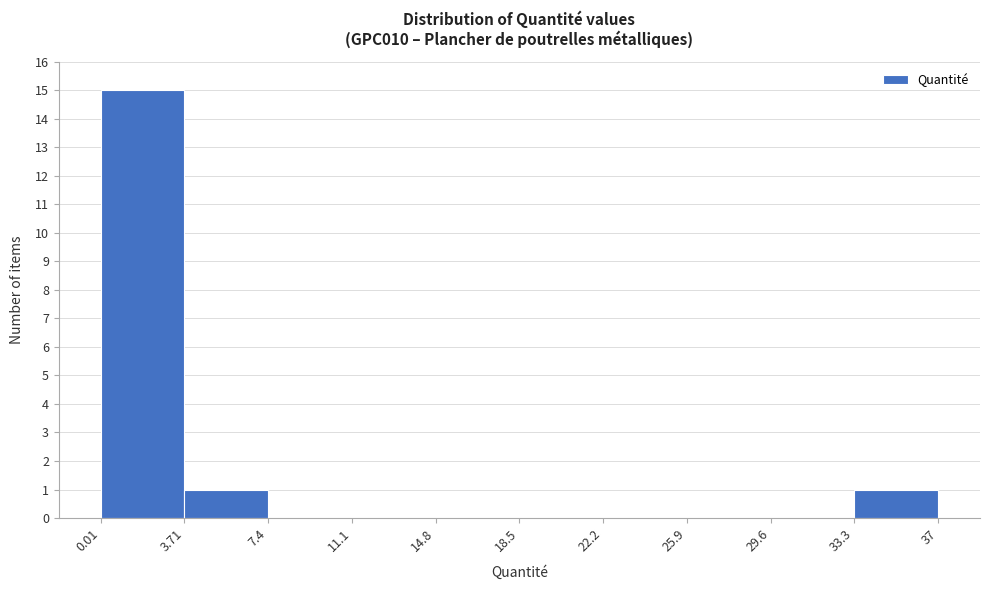

Over which range of the x-axis is the bar tallest?

0.01 to 3.71